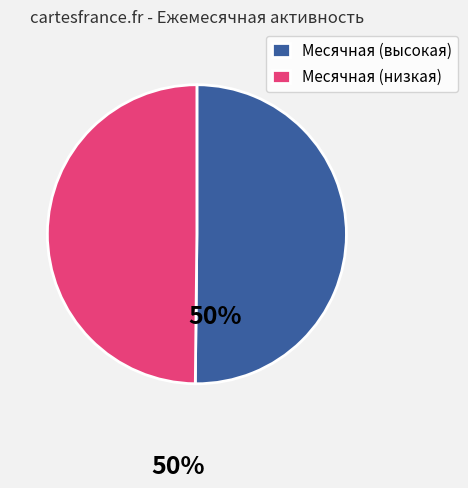

Is the sum of Месячная (высокая) and Месячная (низкая) greater than half?

Yes